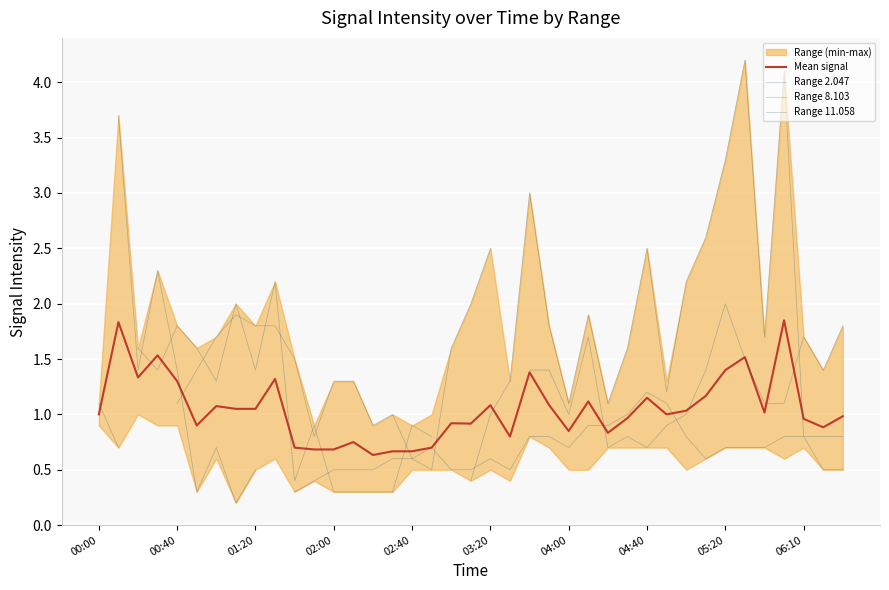

True or false: Range 11.058 has a value of 3.0 at 34.

False